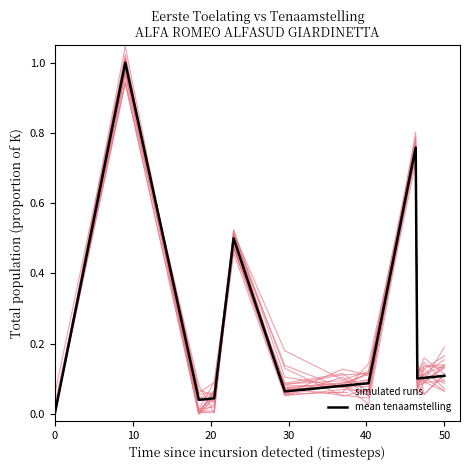

At how many categories does at least one series exceed 0?

12